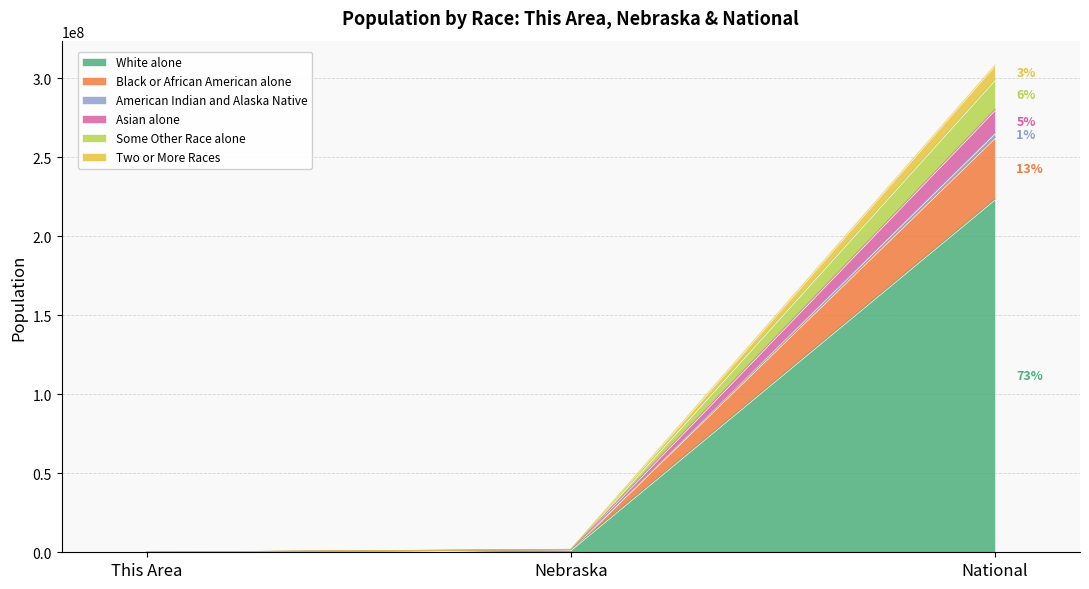

At which category is the sum across all series the highest?

National